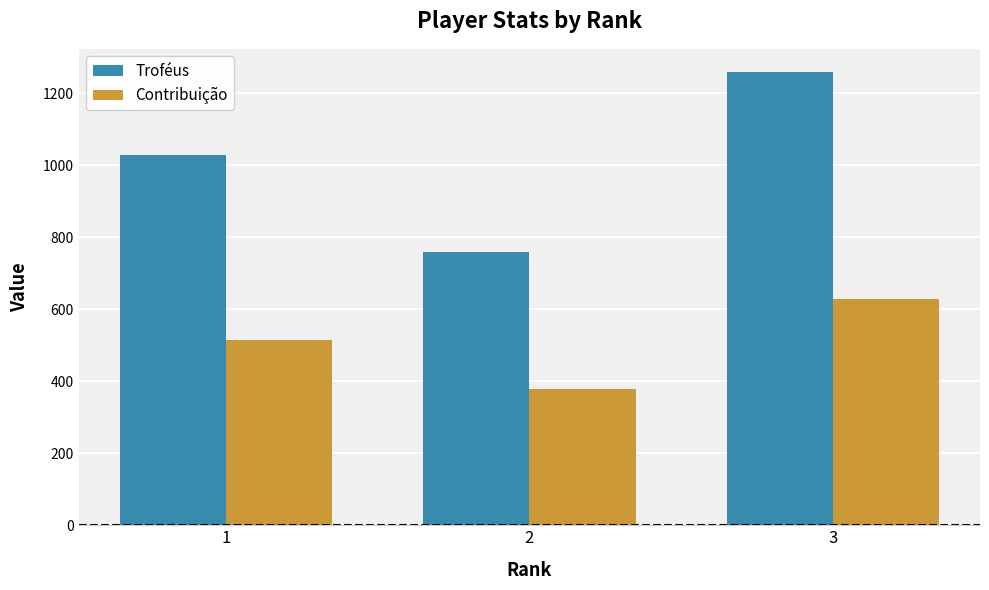

How many data points in Contribuição are less than 515?

1